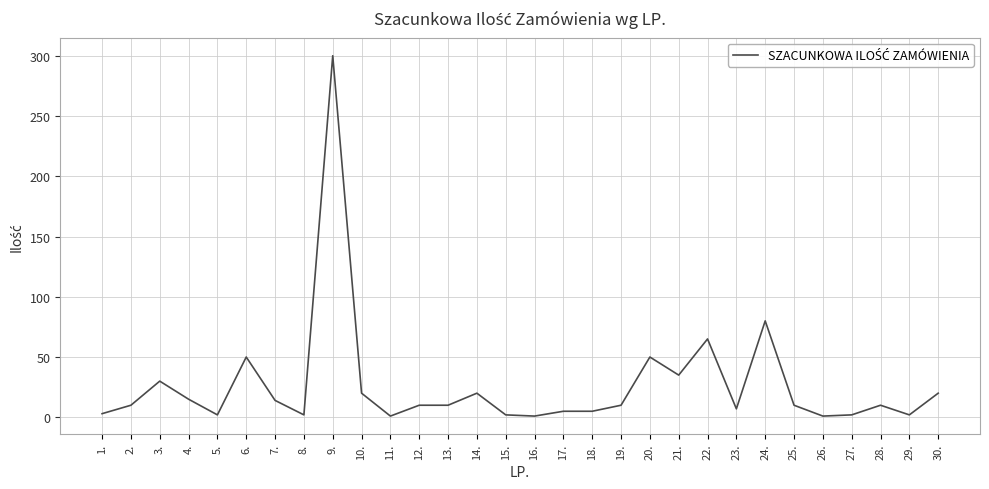

What is the difference between the maximum and minimum values?

299